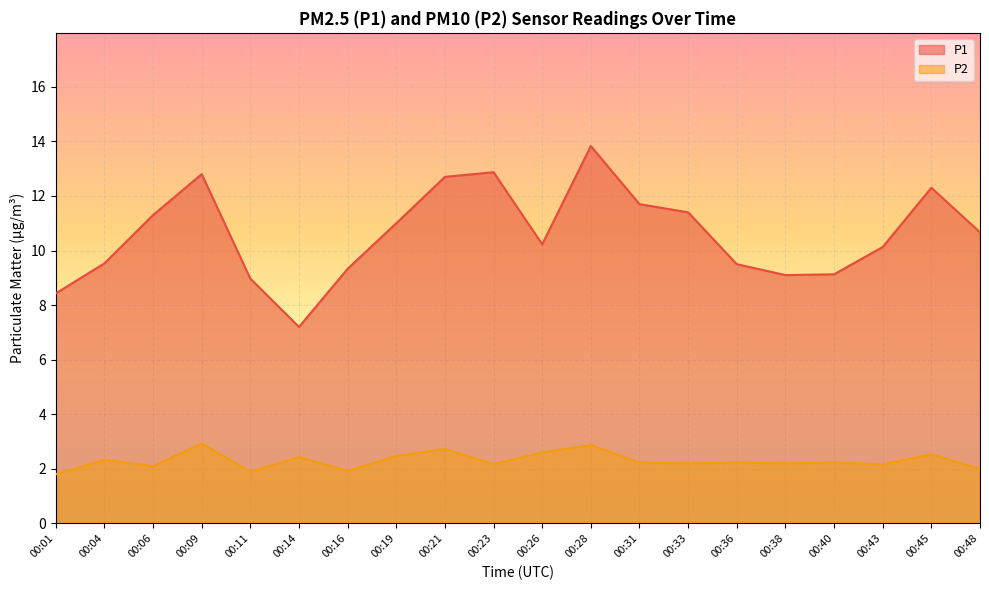

Reading right to left, transcribe all the data shown in this chart.

P1: 00:48=10.7	00:45=12.3	00:43=10.1	00:40=9.1	00:38=9.1	00:36=9.5	00:33=11.4	00:31=11.7	00:28=13.8	00:26=10.2	00:23=12.9	00:21=12.7	00:19=11.0	00:16=9.3	00:14=7.2	00:11=9.0	00:09=12.8	00:06=11.3	00:04=9.5	00:01=8.4
P2: 00:48=2.0	00:45=2.5	00:43=2.2	00:40=2.2	00:38=2.2	00:36=2.2	00:33=2.2	00:31=2.2	00:28=2.9	00:26=2.6	00:23=2.2	00:21=2.7	00:19=2.5	00:16=1.9	00:14=2.4	00:11=1.9	00:09=2.9	00:06=2.1	00:04=2.3	00:01=1.8